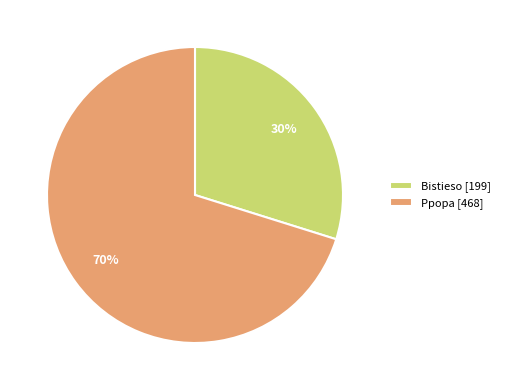

To the nearest percent, what portion does Bistieso represent?

30%